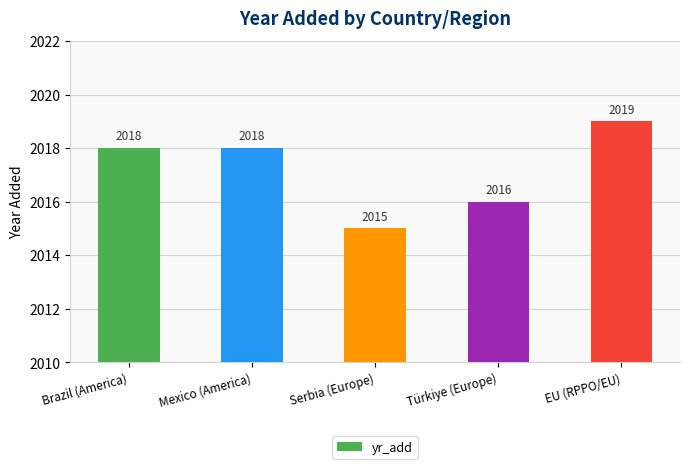

Reading right to left, what are all the values shown in this chart?

2019	2016	2015	2018	2018